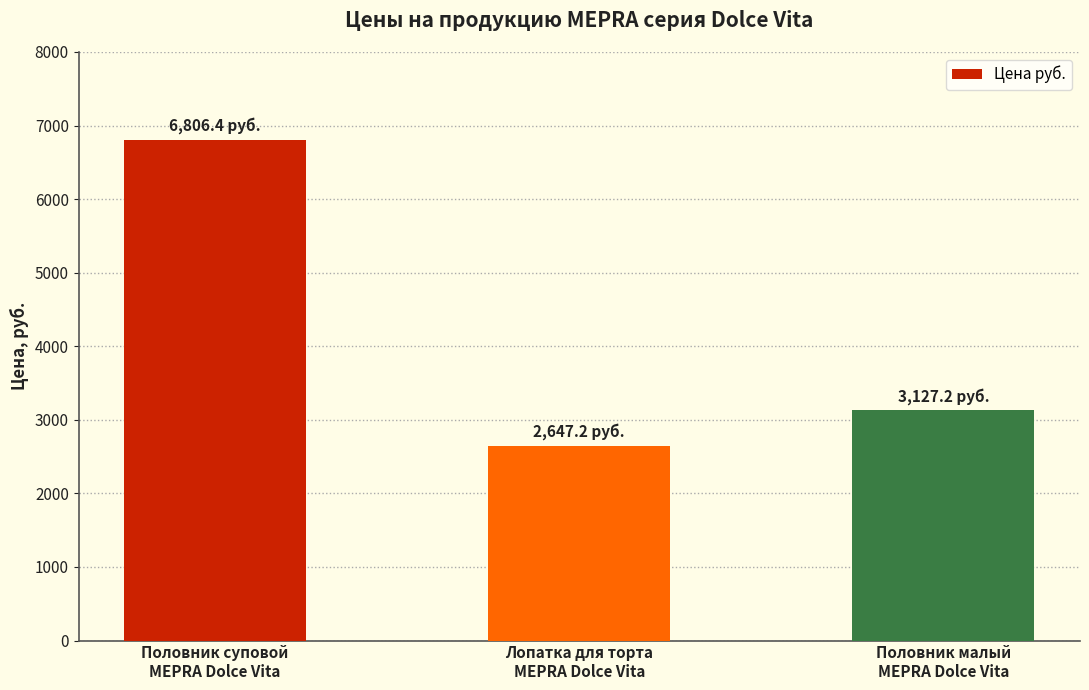

Between Половник малый
MEPRA Dolce Vita and Половник суповой
MEPRA Dolce Vita, which is larger?

Половник суповой
MEPRA Dolce Vita